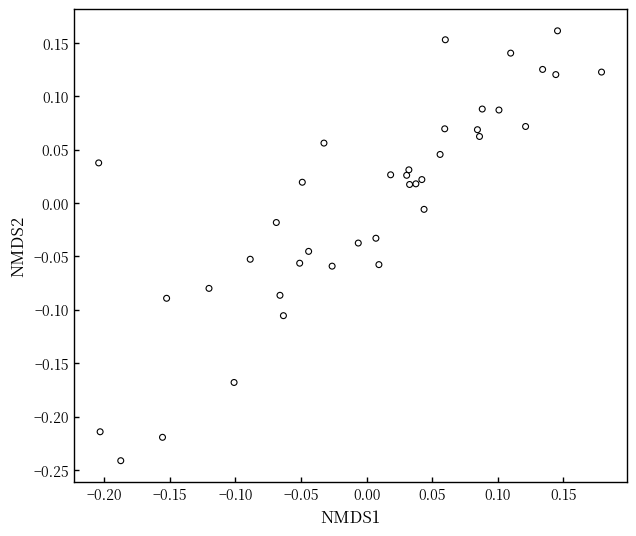

What is the range of Y values (max minus min)?

0.4